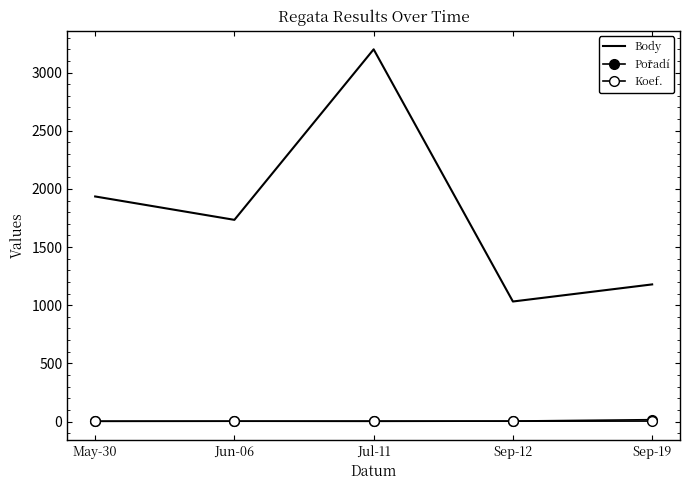

What is the difference between the second highest and minimum values in the Pořadí series?

2